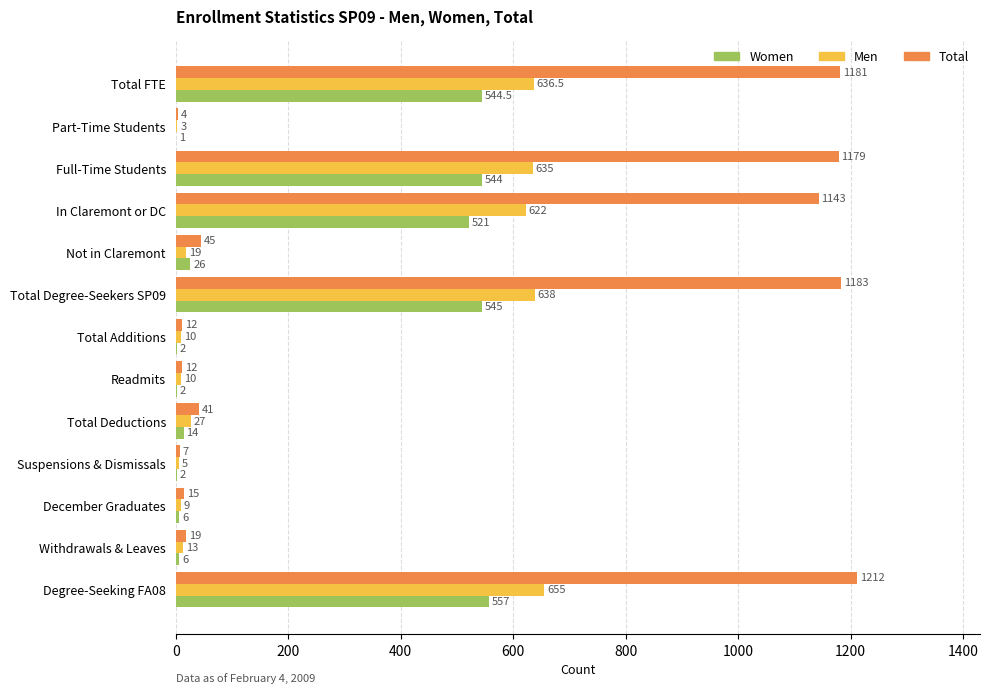

The value of Men at Total Additions is 10.0. True or false?

True